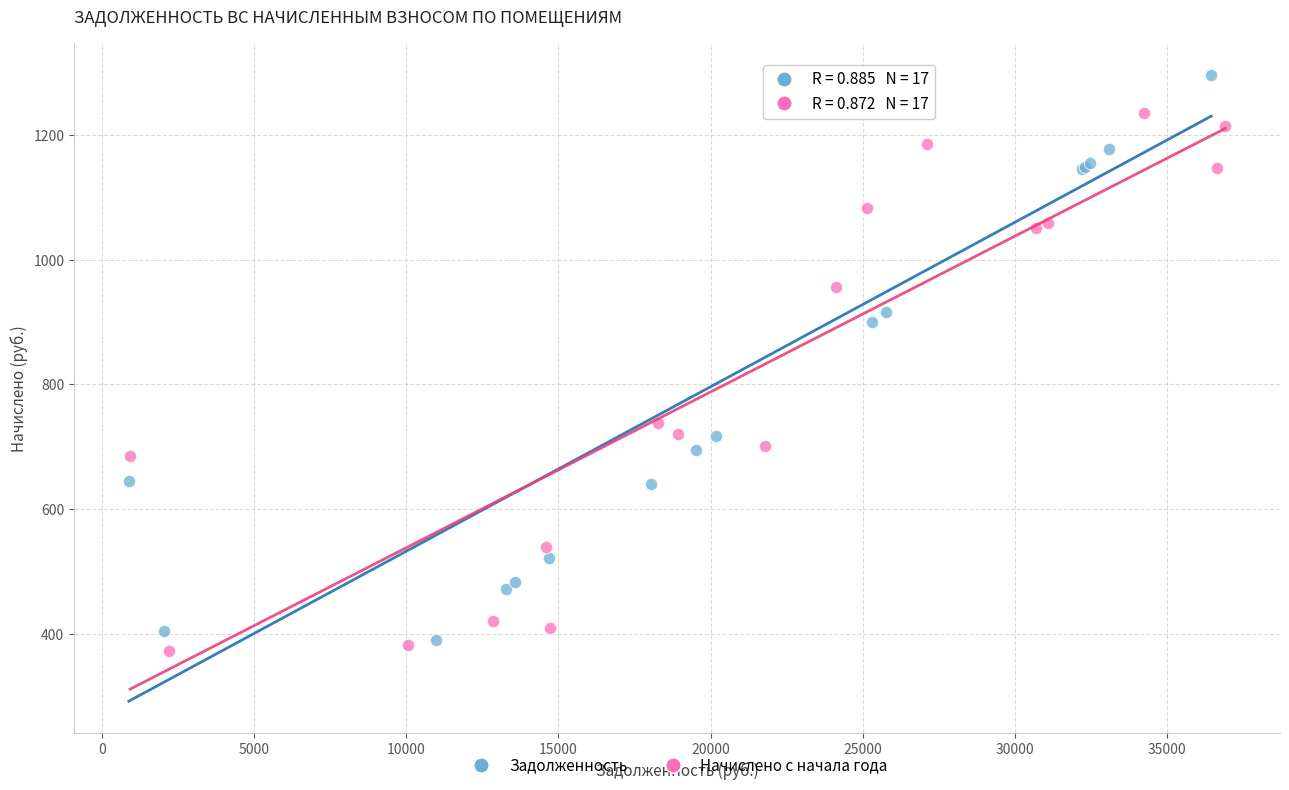

Which series contains the highest Y value?

Задолженность